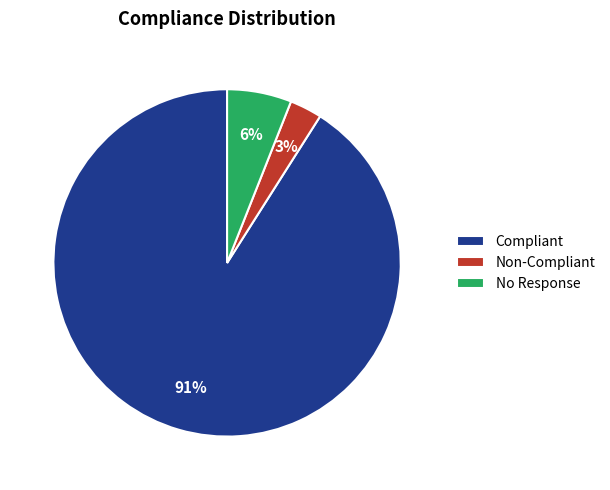

Which slice is the smallest?

Non-Compliant